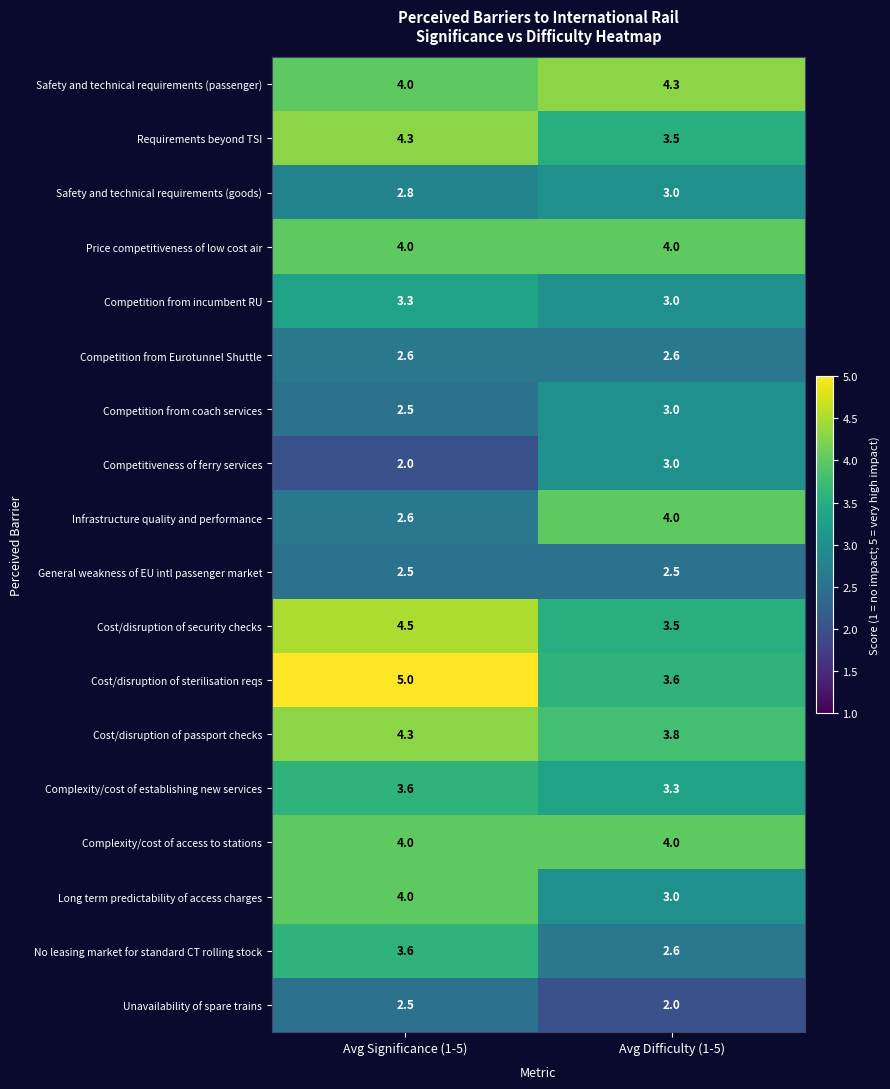

The value of Competition from coach services at Avg Difficulty (1-5) is 4.2. True or false?

False